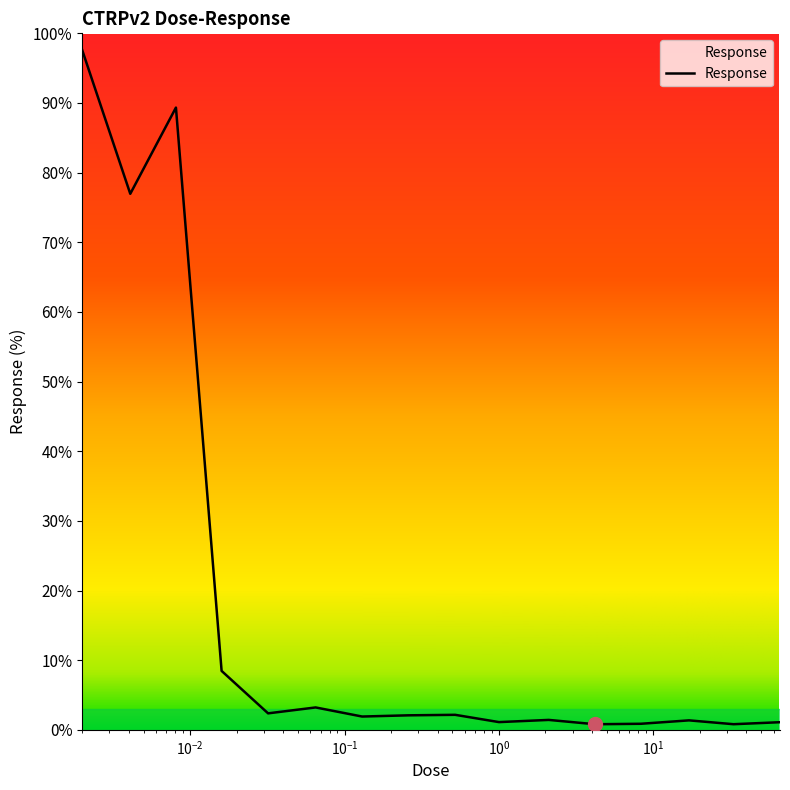

What is the greatest value displayed?

97.6